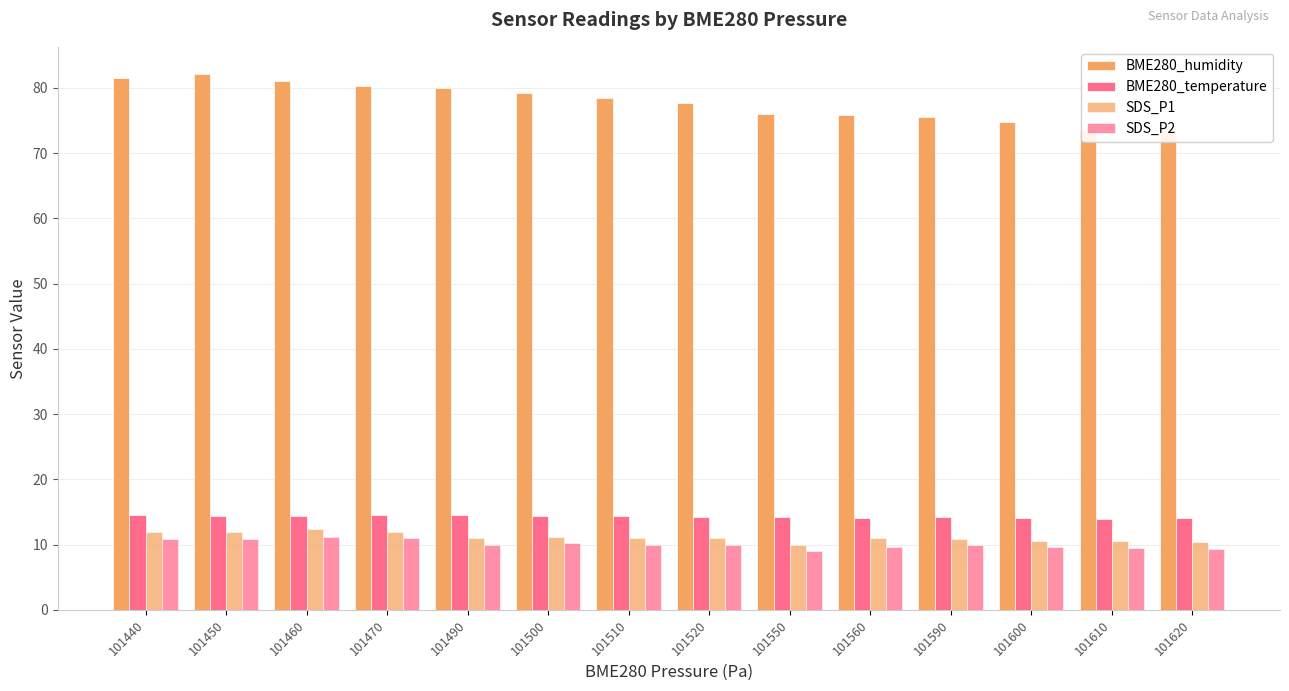

Reading left to right, transcribe all the data shown in this chart.

BME280_humidity: 101440=81.4	101450=82.2	101460=81.1	101470=80.3	101490=80.0	101500=79.2	101510=78.4	101520=77.7	101550=76.0	101560=75.8	101590=75.6	101600=74.7	101610=73.5	101620=73.8
BME280_temperature: 101440=14.5	101450=14.4	101460=14.4	101470=14.6	101490=14.5	101500=14.4	101510=14.4	101520=14.2	101550=14.2	101560=14.1	101590=14.2	101600=14.0	101610=14.0	101620=14.0
SDS_P1: 101440=11.9	101450=11.9	101460=12.4	101470=12.0	101490=11.0	101500=11.1	101510=11.0	101520=11.0	101550=10.0	101560=11.0	101590=10.9	101600=10.6	101610=10.5	101620=10.3
SDS_P2: 101440=10.8	101450=10.8	101460=11.2	101470=11.0	101490=9.9	101500=10.2	101510=9.9	101520=9.9	101550=9.0	101560=9.6	101590=9.9	101600=9.6	101610=9.4	101620=9.3